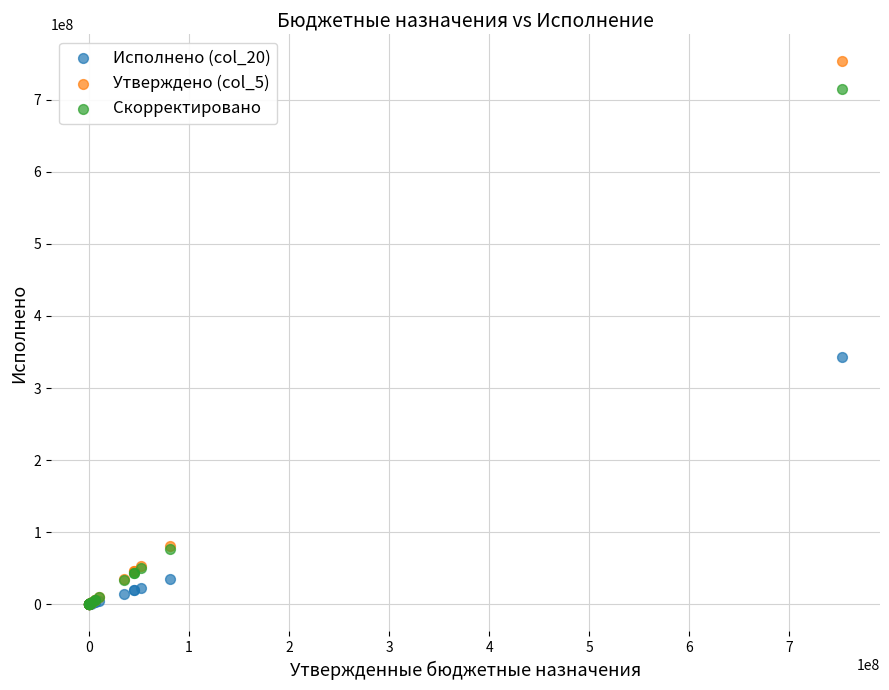

Across all series, what Y value is closest to 376463370?

343515601.0